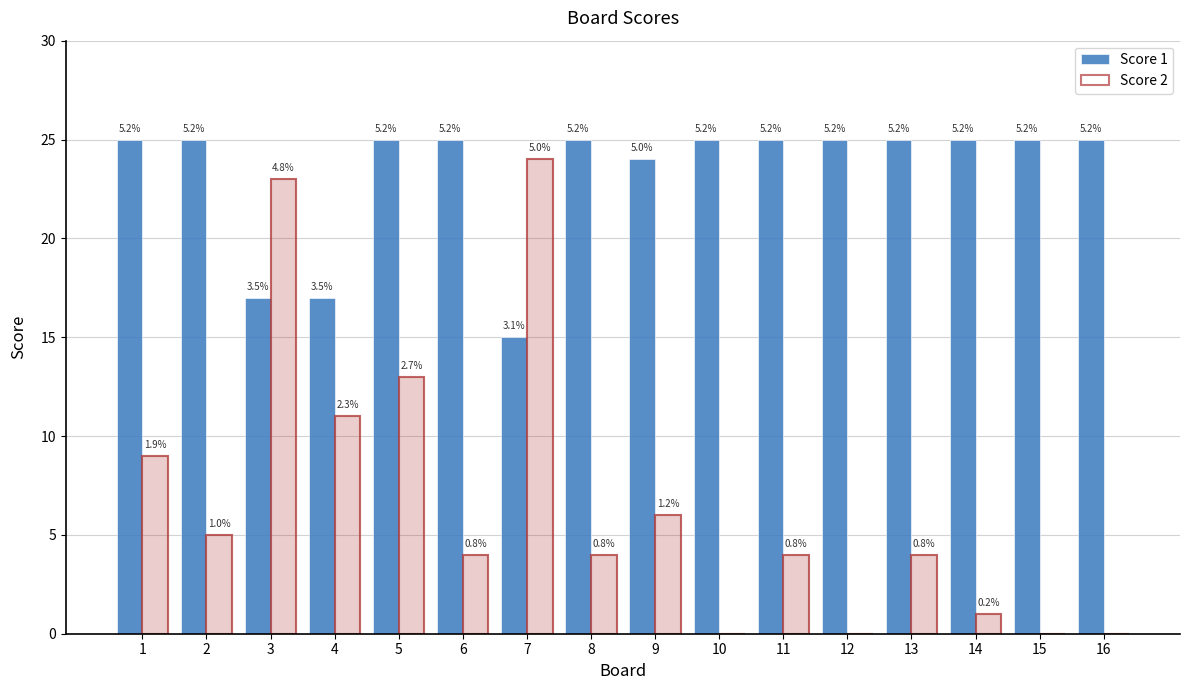

What is the value of the Score 2 bar at the 1st from the left?

9